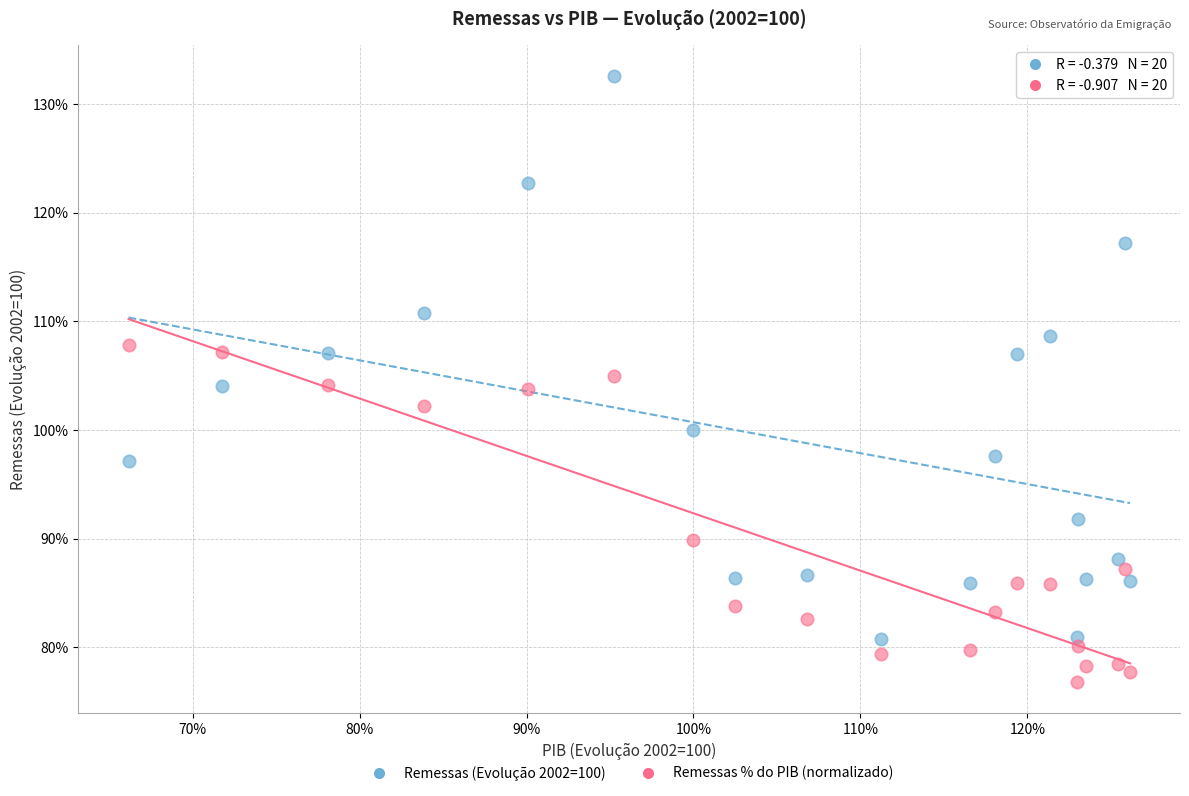

Which series reaches the maximum Y coordinate?

Remessas (Evolução 2002=100)